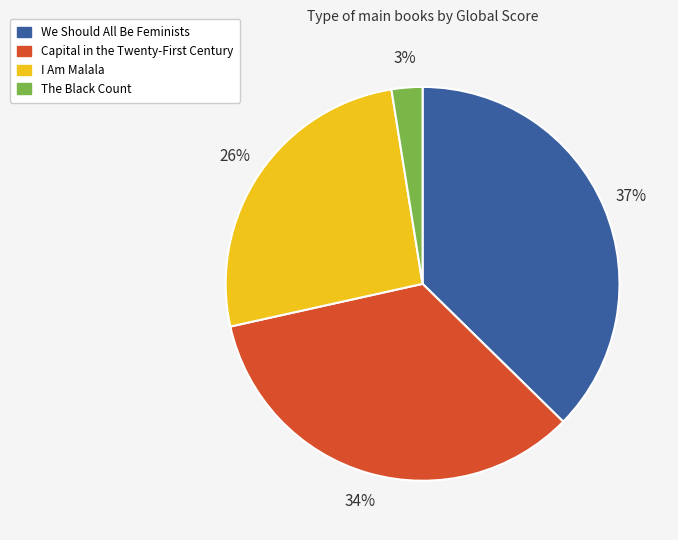

The The Black Count slice represents 3% of the pie. True or false?

True